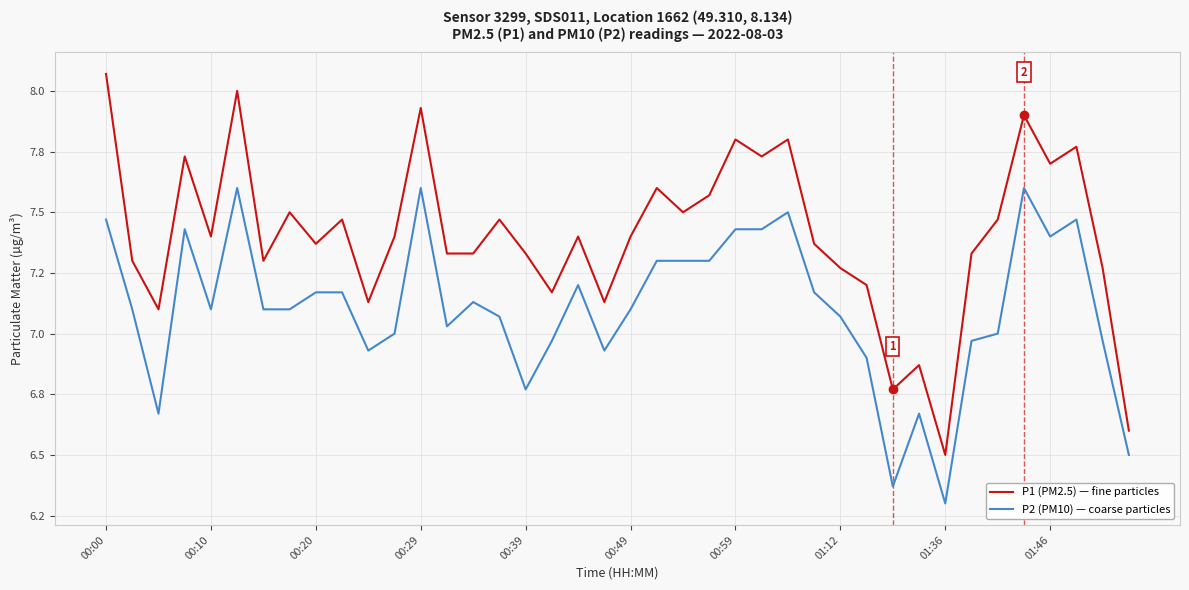

Does the chart display data point markers on the line(s)?

No